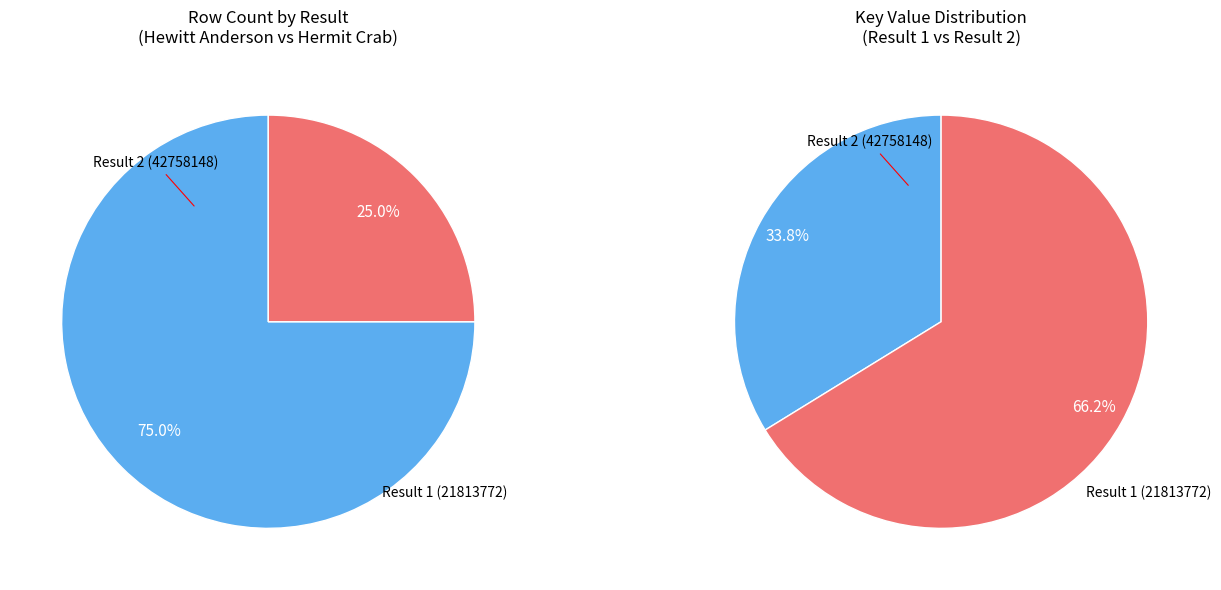

What is the ratio of the value at Result 2 (Hermit Crab) to the value at Result 1 (Hewitt Anderson)?

2.0